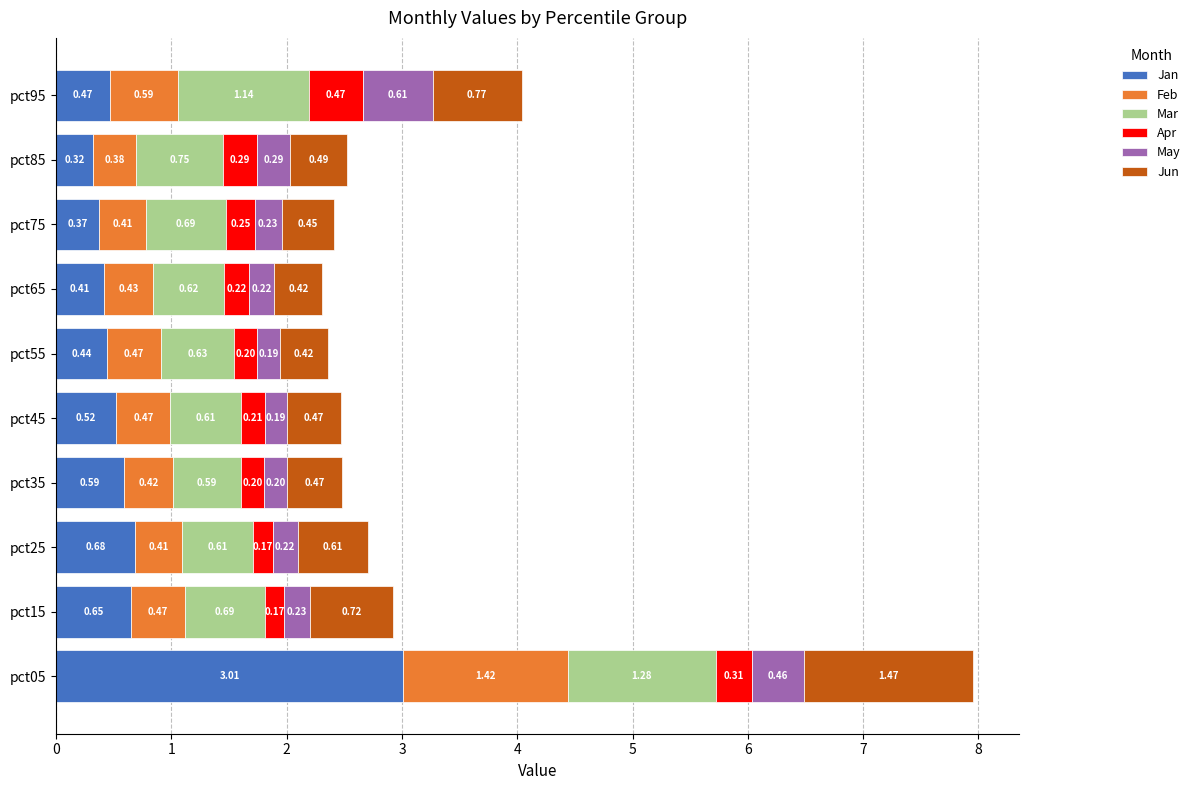

What are all the series names shown in the legend?

Jan, Feb, Mar, Apr, May, Jun